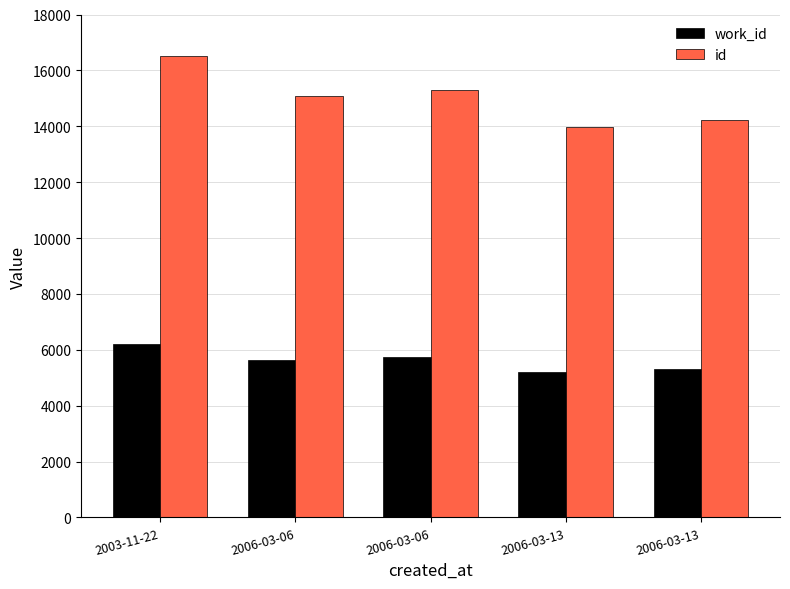

What is the value of the id bar at the 1st from the left?

16499